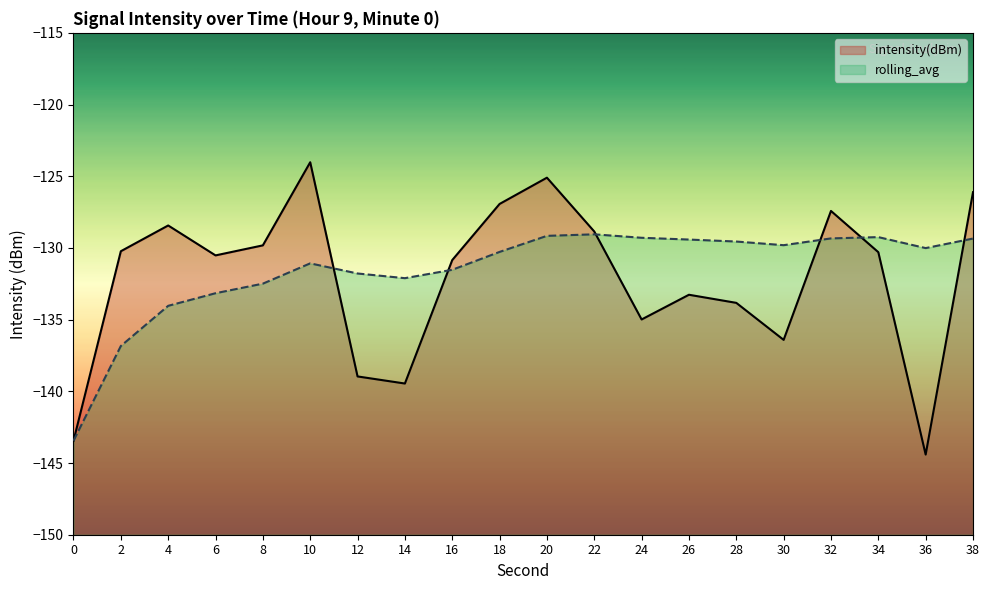

Reading left to right, transcribe all the data shown in this chart.

intensity(dBm): -143.4	-130.2	-128.4	-130.5	-129.8	-124.0	-139.0	-139.5	-130.8	-126.9	-125.1	-128.9	-135.0	-133.3	-133.8	-136.4	-127.4	-130.3	-144.4	-126.1
rolling_avg: -143.4	-136.8	-134.0	-133.2	-132.5	-131.1	-131.8	-132.1	-131.5	-130.3	-129.2	-129.1	-129.3	-129.4	-129.6	-129.8	-129.3	-129.2	-130.0	-129.3